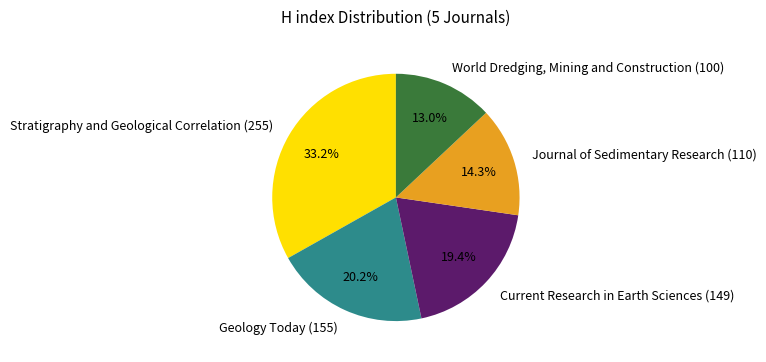

Approximately how many times larger is the value at Journal of Sedimentary Research (110) compared to Stratigraphy and Geological Correlation (255)?

0.4